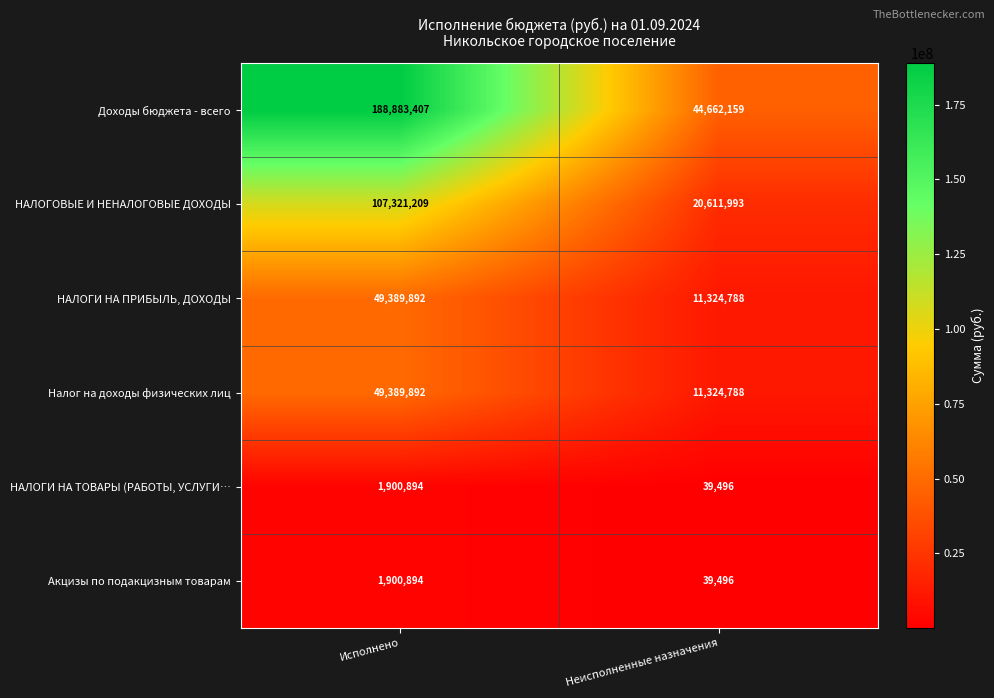

What is the lowest value of the Акцизы по подакцизным товарам series?

39496